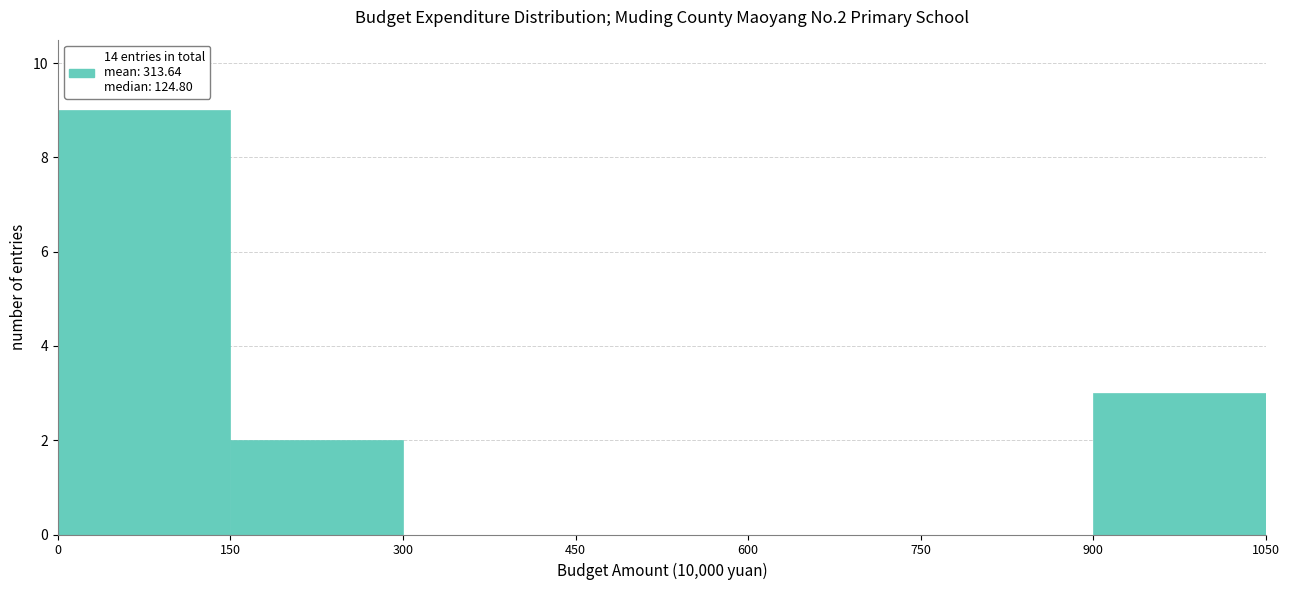

What is the height of the bar covering 900 to 1050 on the x-axis? The values are not printed on the chart, so give them approximately, as read against the axis.

3